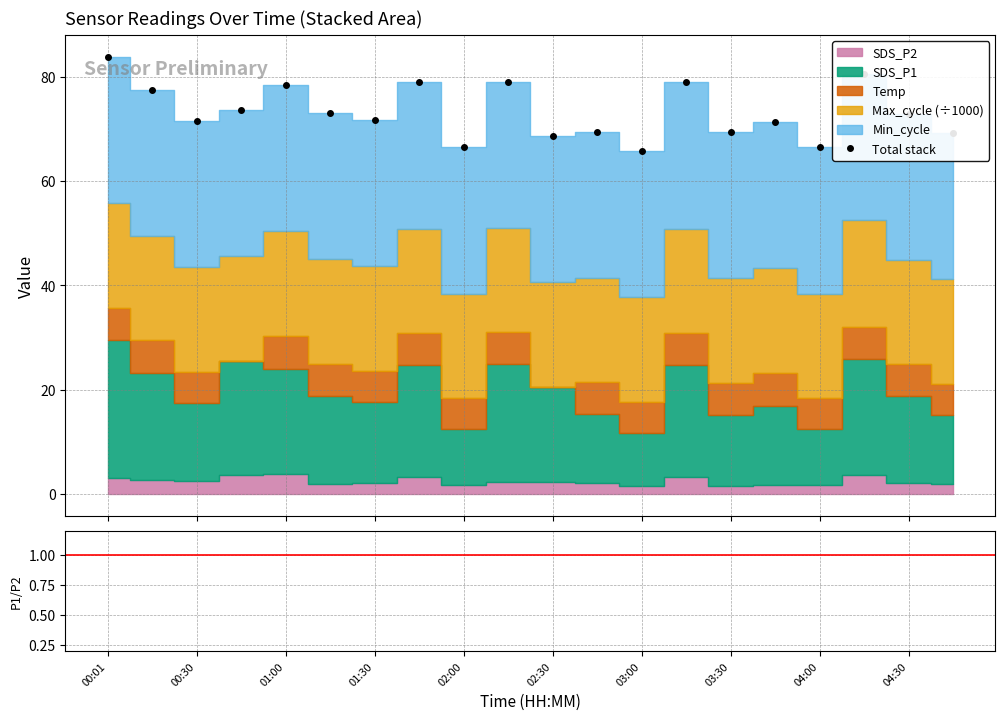

How many values in the SDS_P1/SDS_P2 series exceed 6?

19